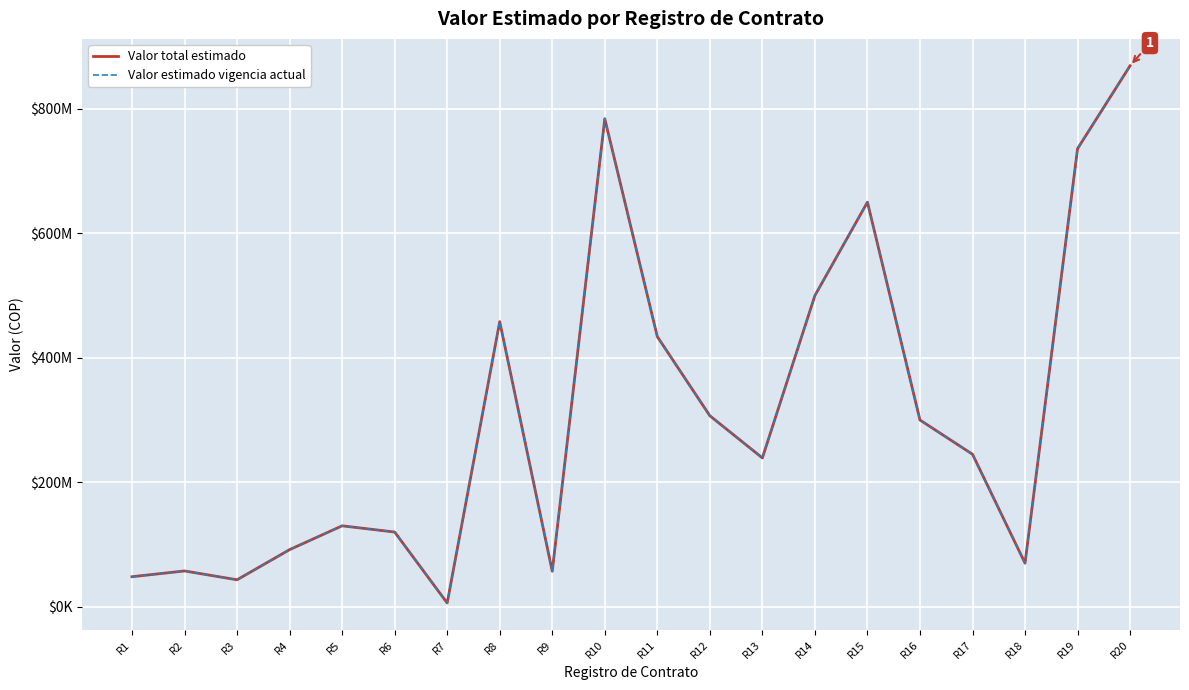

Reading right to left, list all the values displayed in this chart.

Valor total estimado: R20=869185997	R19=735973000	R18=70000000	R17=244977984	R16=300000000	R15=650000000	R14=500000000	R13=239088000	R12=306855000	R11=434000000	R10=784052656	R9=57000000	R8=458054371	R7=6000000	R6=120000000	R5=130000000	R4=91712920	R3=43287080	R2=57500000	R1=48221430
Valor estimado vigencia actual: R20=869185997	R19=735973000	R18=70000000	R17=244977984	R16=300000000	R15=650000000	R14=500000000	R13=239088000	R12=306855000	R11=434000000	R10=784052656	R9=57000000	R8=458054371	R7=6000000	R6=120000000	R5=130000000	R4=91712920	R3=43287080	R2=57500000	R1=48221430